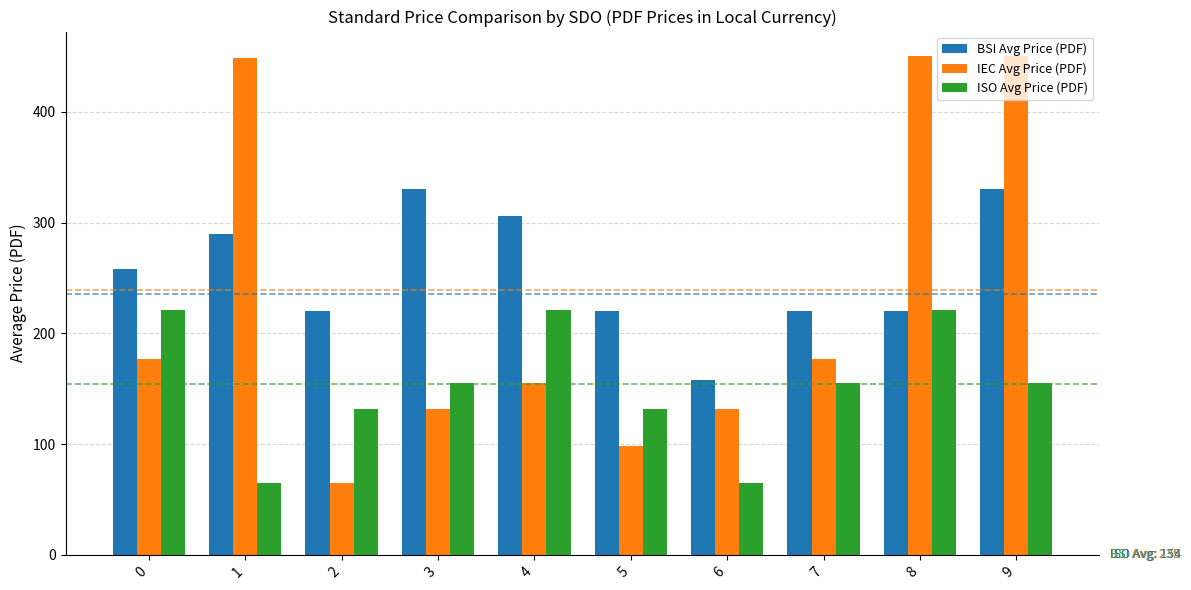

The value of BSI Avg Price (PDF) at 8 is 220. True or false?

True